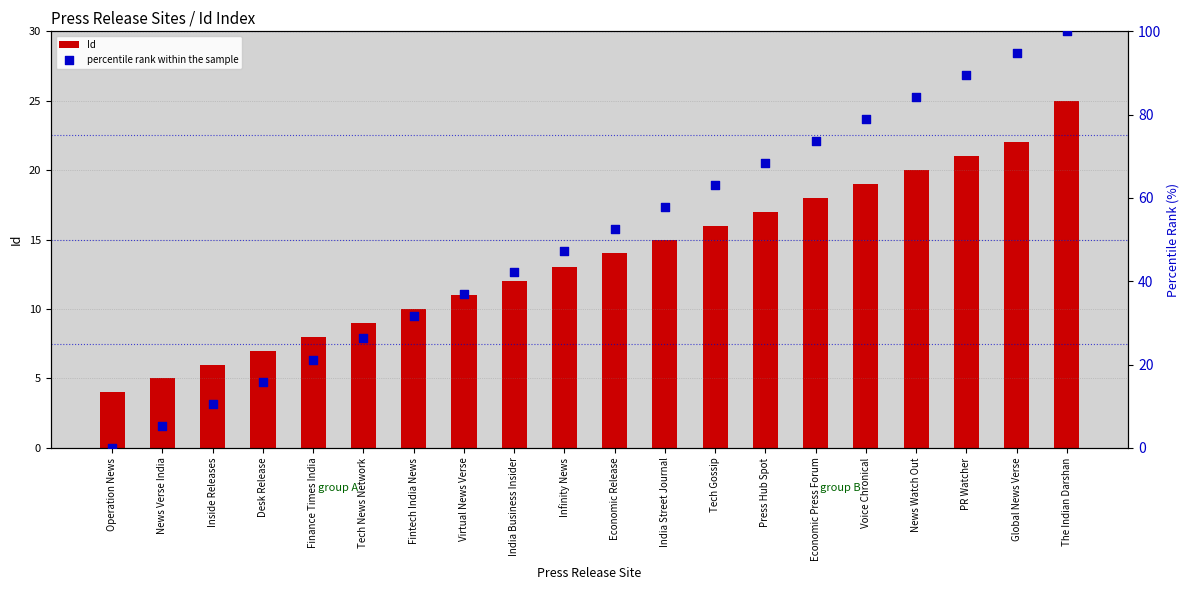

What is the total value across all series at Global News Verse?

116.7